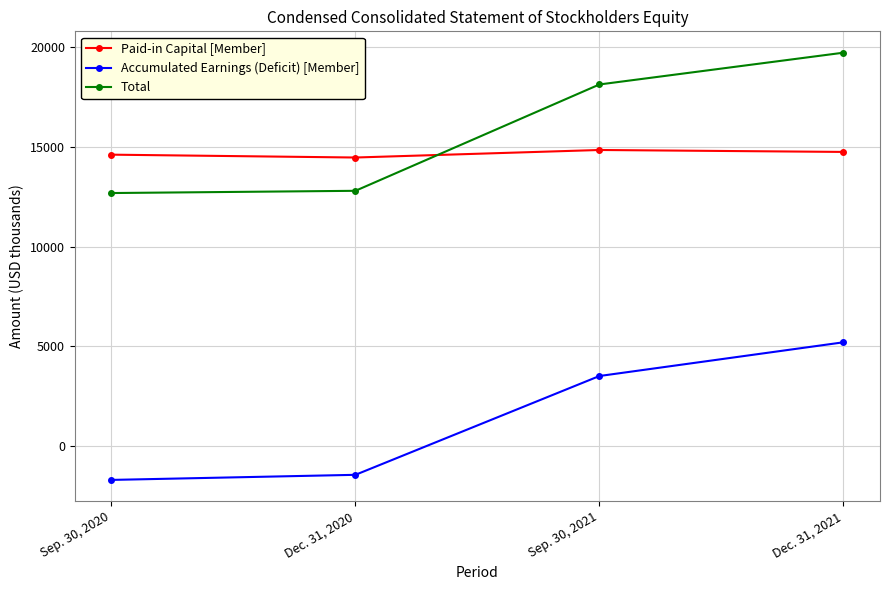

Is this an area chart (filled region under the line)?

No